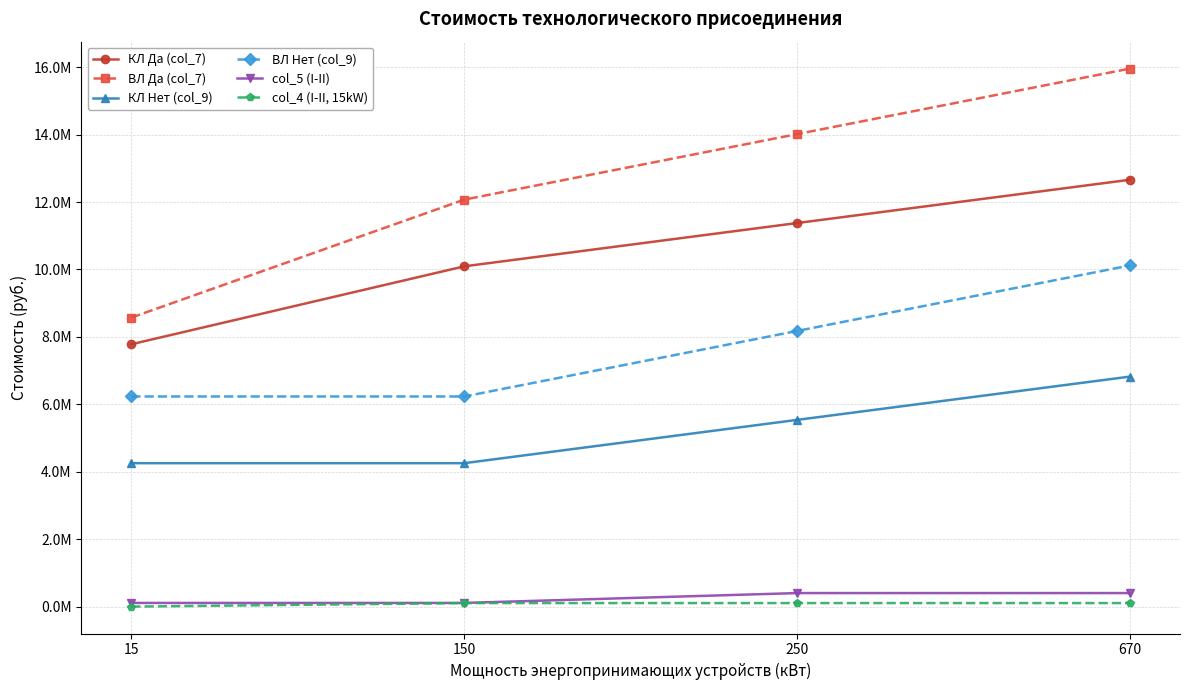

Rank the series at 670 from highest to lowest value.

ВЛ Да (col_7), КЛ Да (col_7), ВЛ Нет (col_9), КЛ Нет (col_9), col_5 (I-II), col_4 (I-II, 15kW)